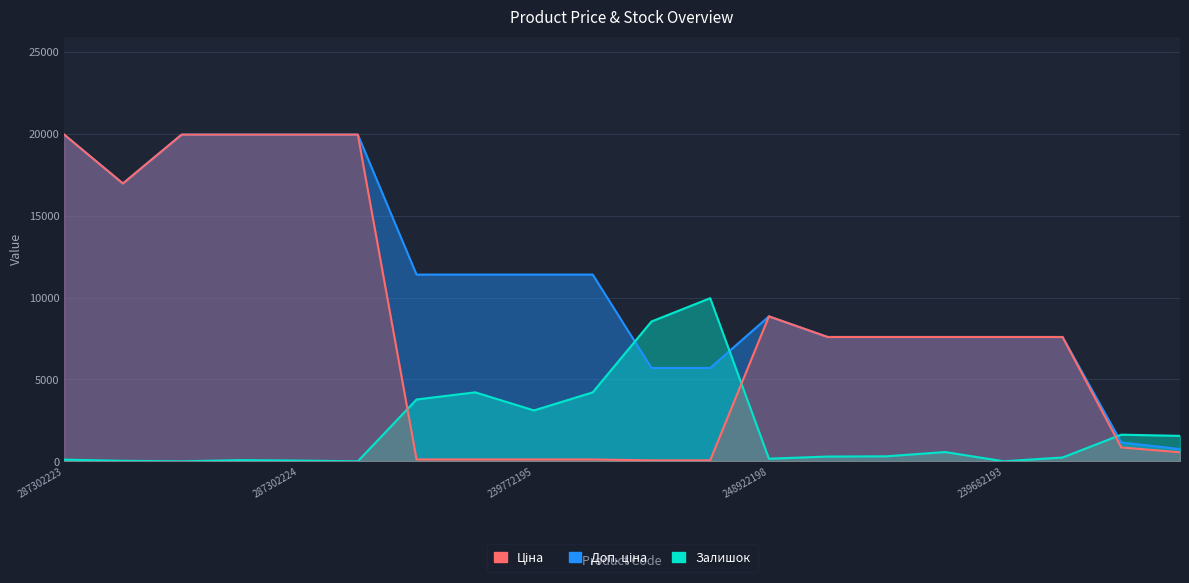

At which label is Доп. ціна closest to 10355?

247132181